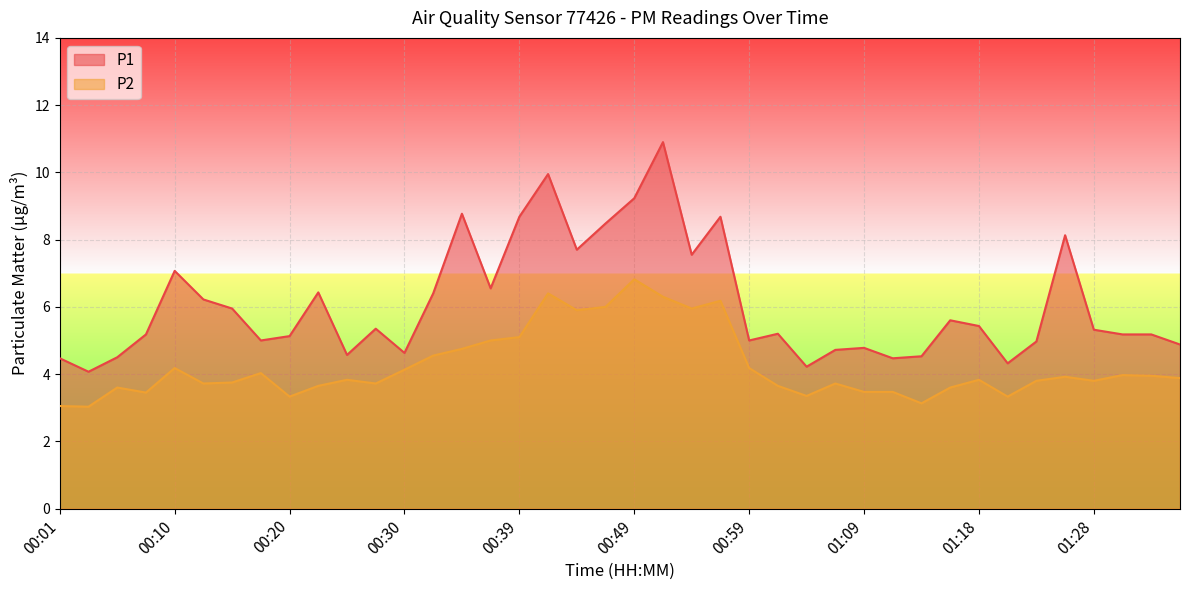

What is the value of the P1 point at the 15th from the left?

8.8